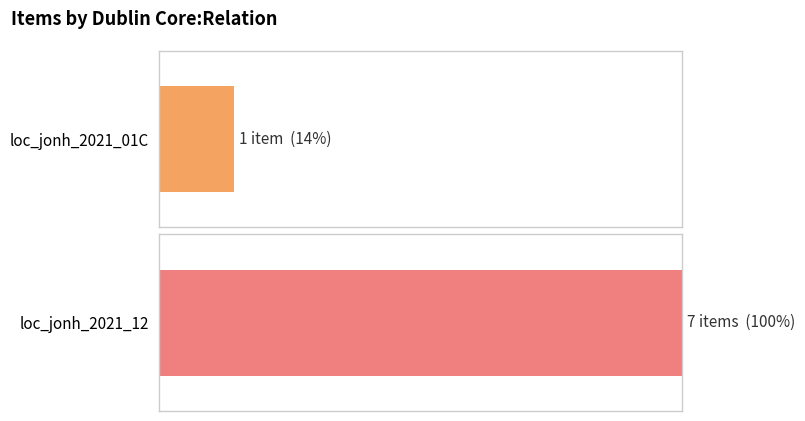

What is the sum of all values?

8